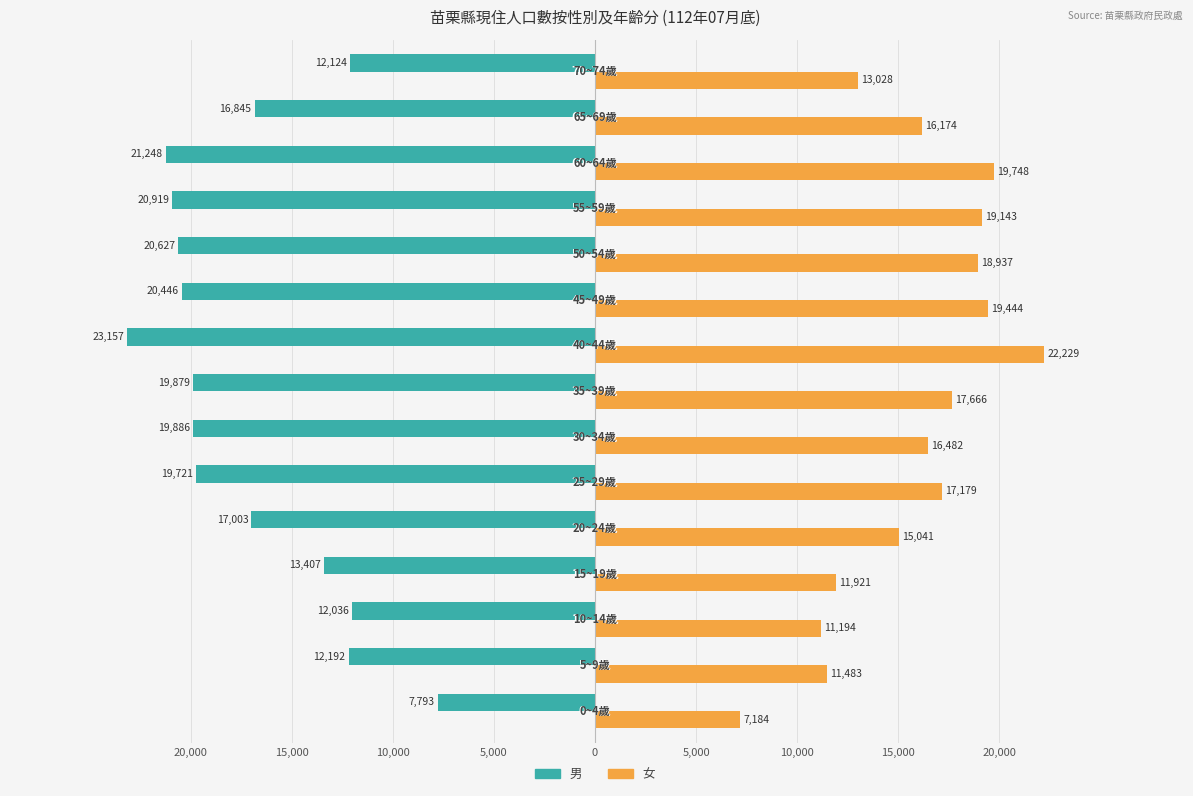

What are all the series names shown in the legend?

男, 女